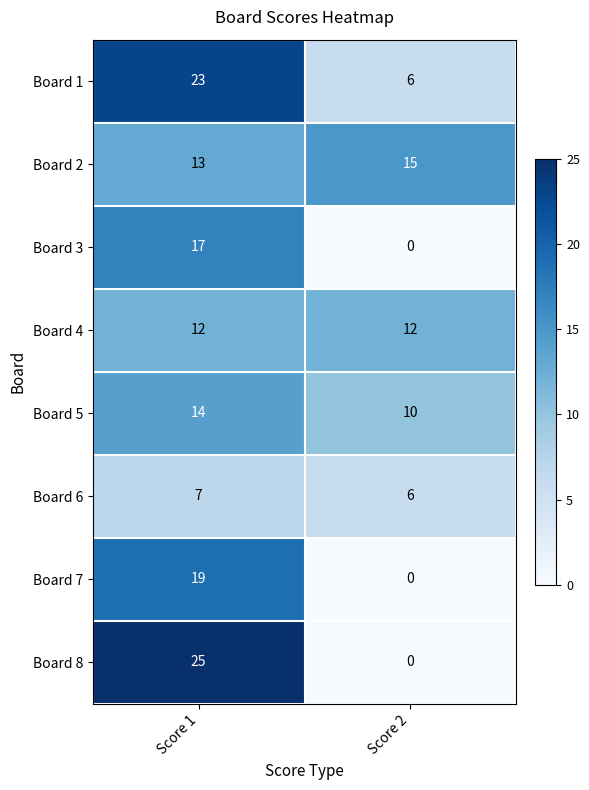

What is the difference between the maximum and minimum values in the Board 1 series?

17